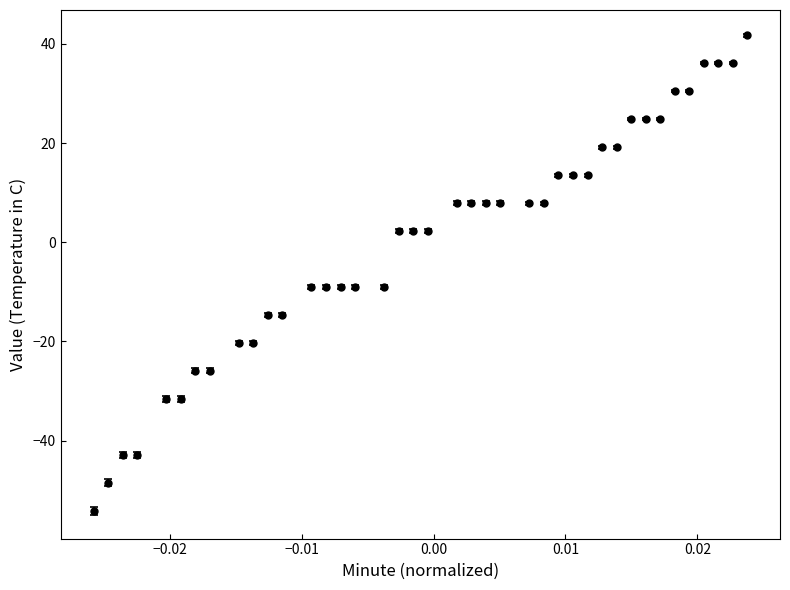

What is the difference between the second highest and second lowest values?

84.6